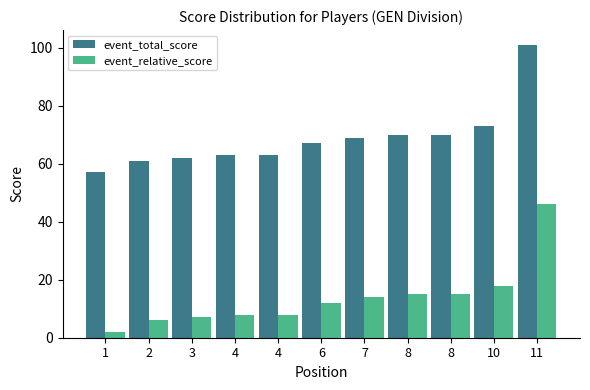

How many values in the event_total_score series are below 67?

5